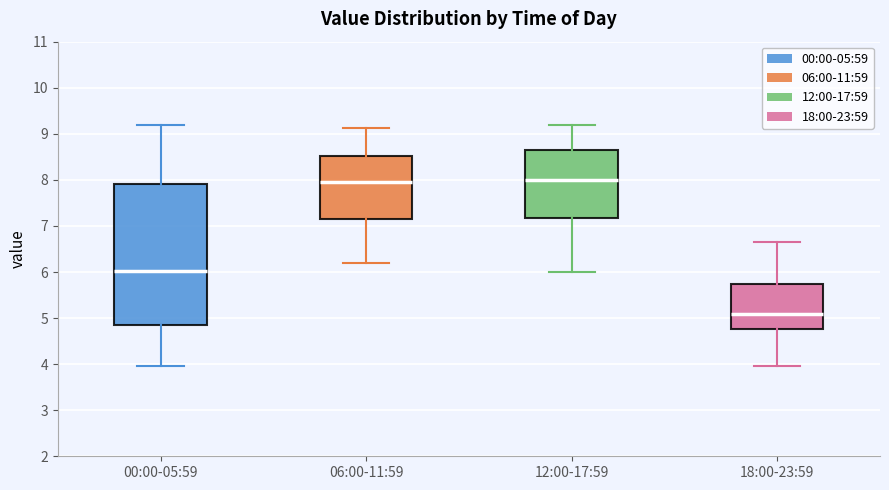

Where does the lower whisker of the box for 06:00-11:59 end on the y-axis? The values are not printed on the chart, so give them approximately, as read against the axis.

6.2